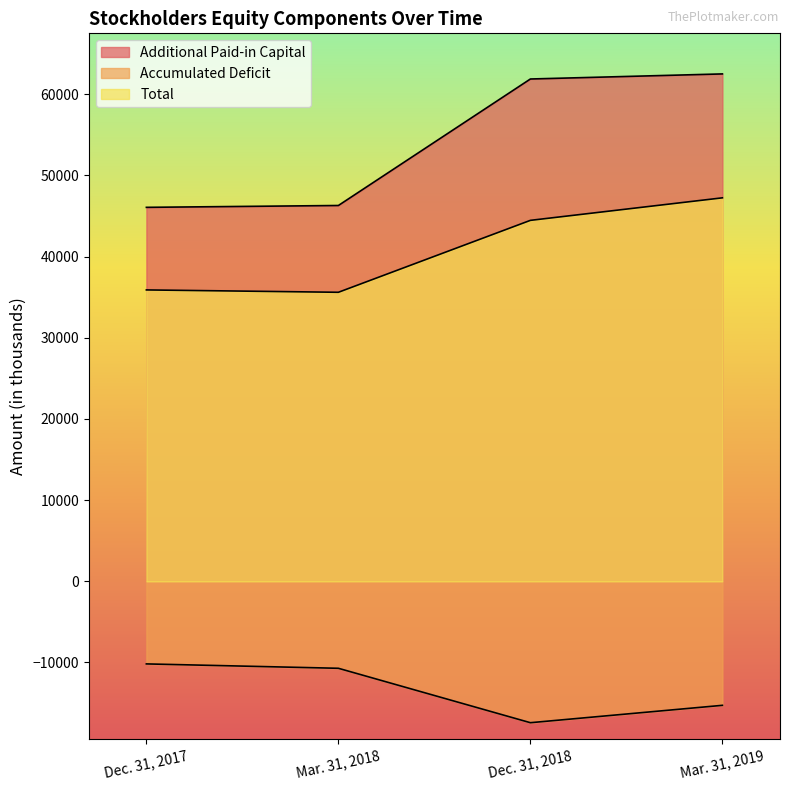

What is the sum of the Total values at Dec. 31, 2017 and Dec. 31, 2018?

80375